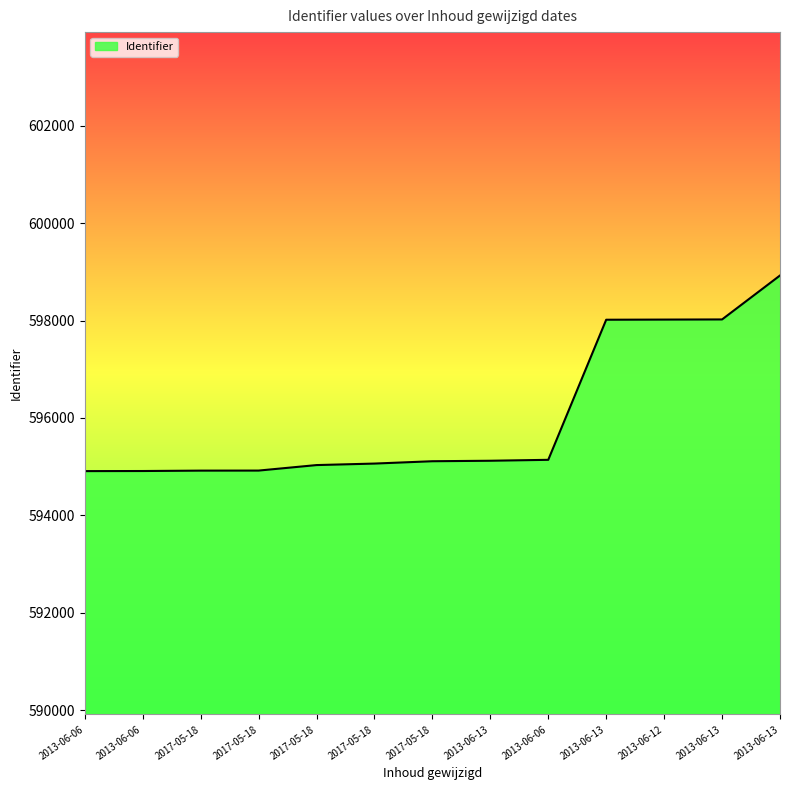

True or false: the data has more than 2 interior local peaks.

False